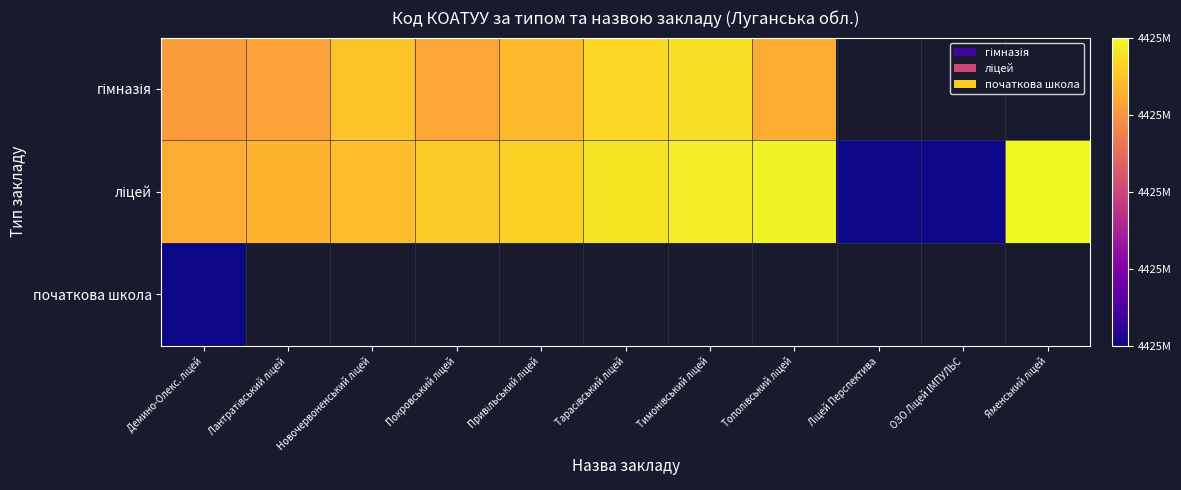

Rank the categories by початкова школа value from lowest to highest.

Демино-Олекс. ліцей, Лантратівський ліцей, Новочервоненський ліцей, Покровський ліцей, Привільський ліцей, Тарасівський ліцей, Тимонівський ліцей, Тополівський ліцей, Ліцей Перспектива, ОЗО Ліцей ІМПУЛЬС, Яменський ліцей